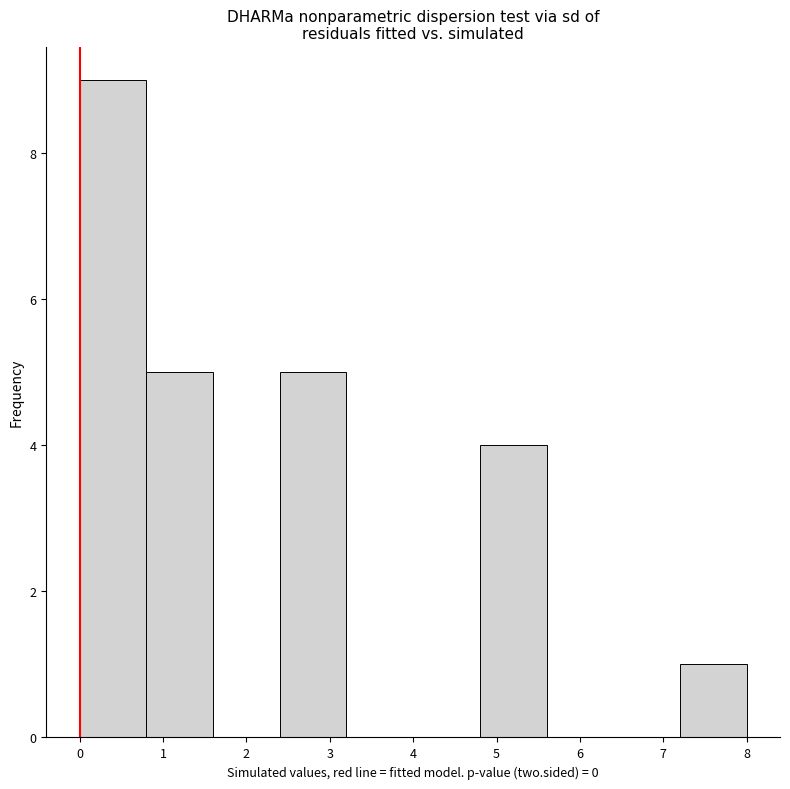

Reading left to right, list every bar in this chart as the range it spans on the x-axis followed by its height. The values are not printed on the chart, so give them approximately, as read against the axis.

0.0 to 0.8: 9
0.8 to 1.6: 5
1.6 to 2.4: 0
2.4 to 3.2: 5
3.2 to 4.0: 0
4.0 to 4.8: 0
4.8 to 5.6: 4
5.6 to 6.4: 0
6.4 to 7.2: 0
7.2 to 8.0: 1